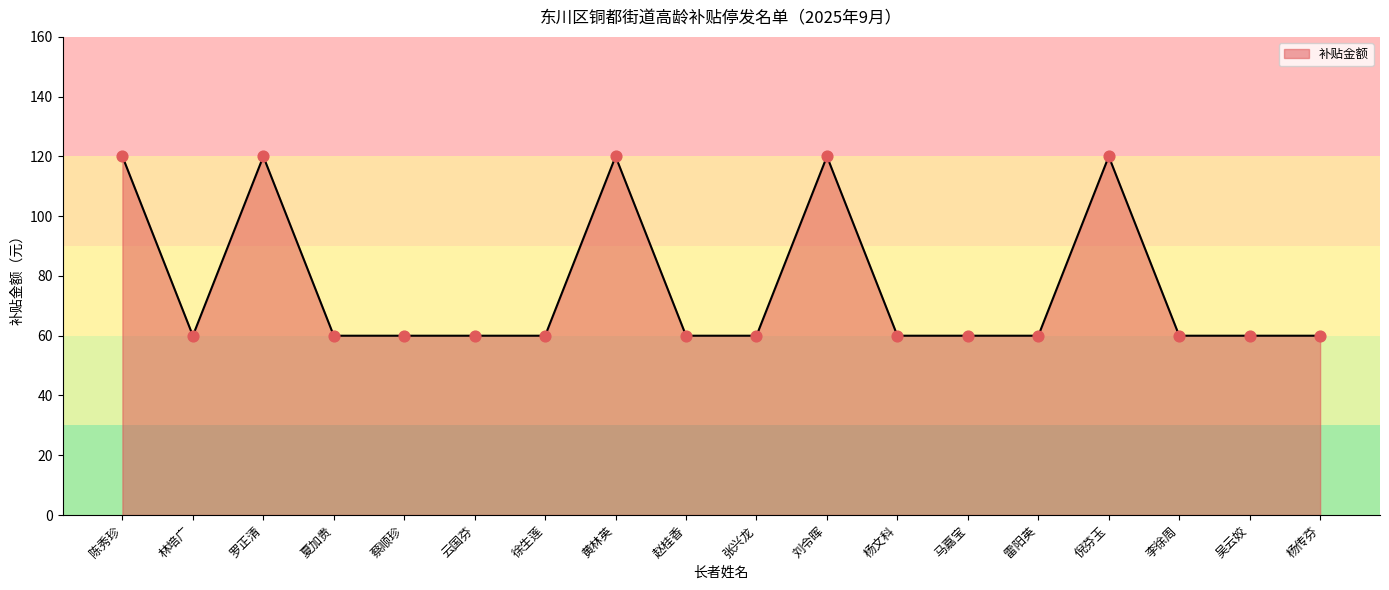

Which has a higher value, 徐生莲 or 罗正清?

罗正清